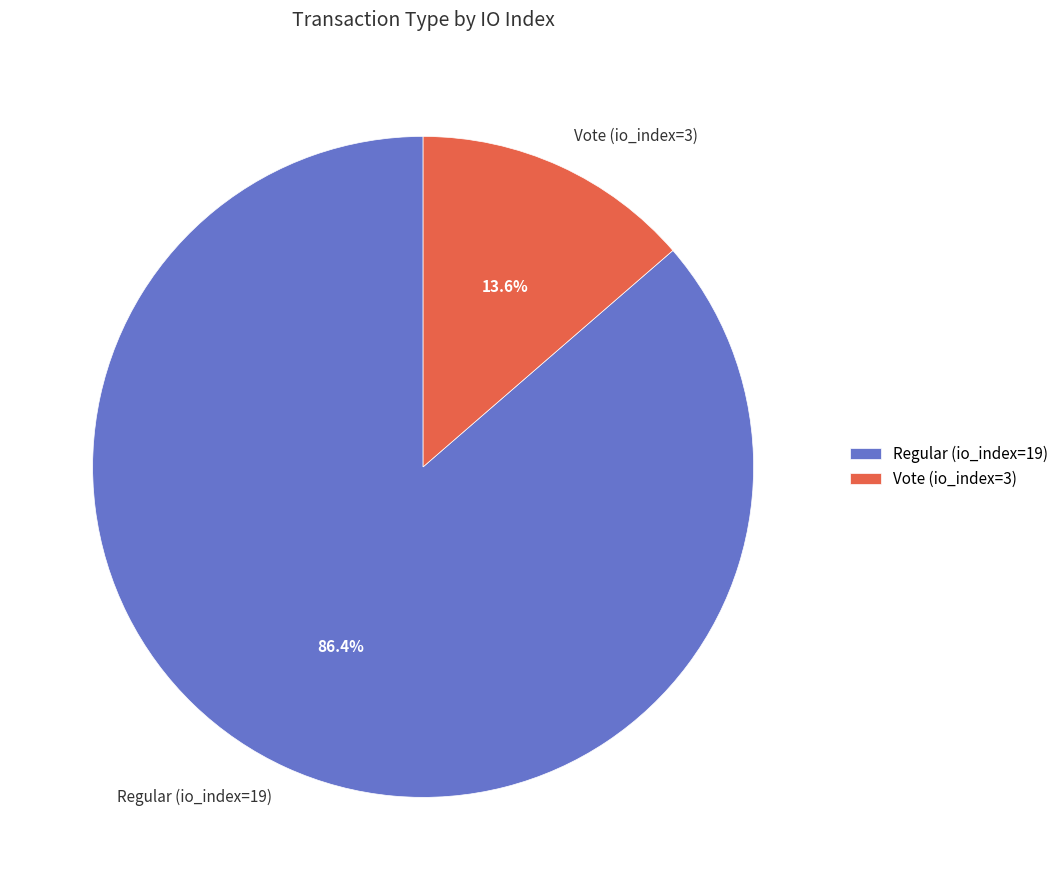

Between Regular (io_index=19) and Vote (io_index=3), which is larger?

Regular (io_index=19)